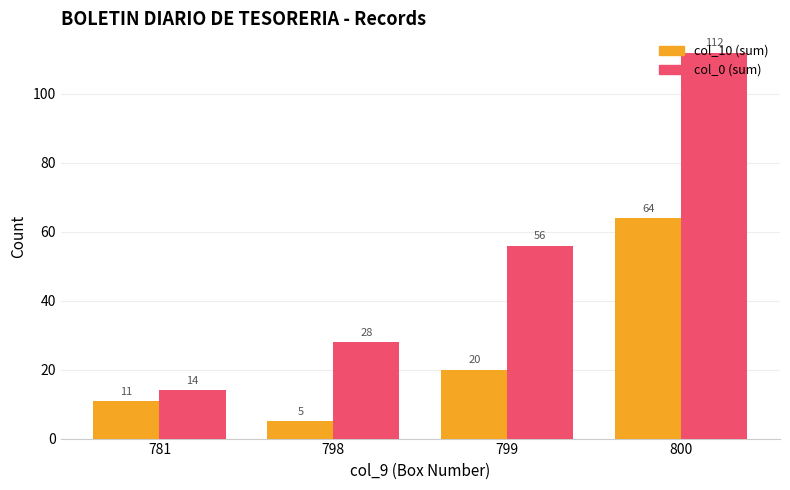

What is the spread (max minus min) of values at 799?

36